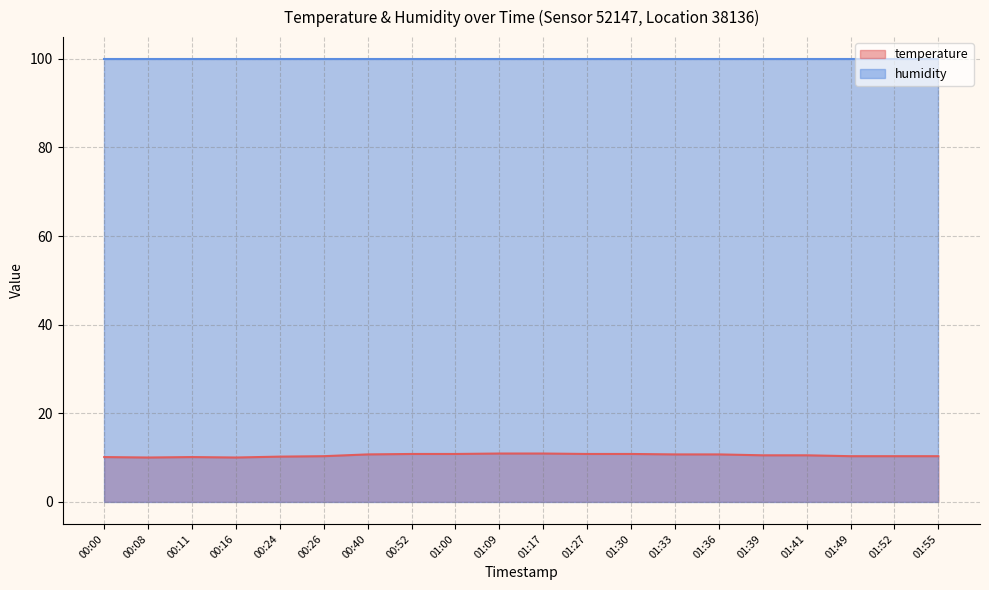

Approximately how many times larger is the value at 00:08 compared to 00:11?

1.0